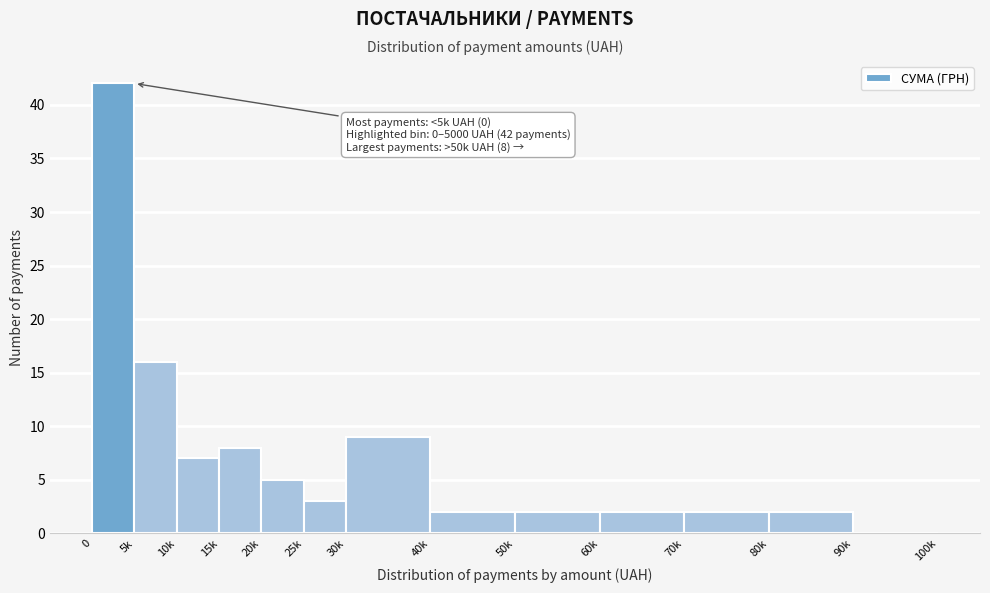

Reading left to right, list all the values displayed in this chart.

0=42	5k=16	10k=7	15k=8	20k=5	25k=3	30k=9	40k=2	50k=2	60k=2	70k=2	80k=2	90k=0